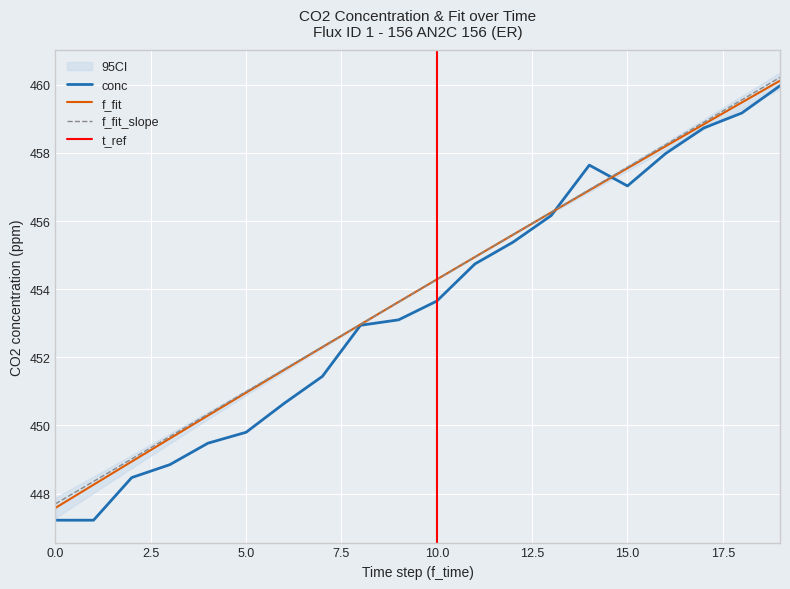

What is the difference between the maximum and second lowest values in the f_fit_slope series?

11.9